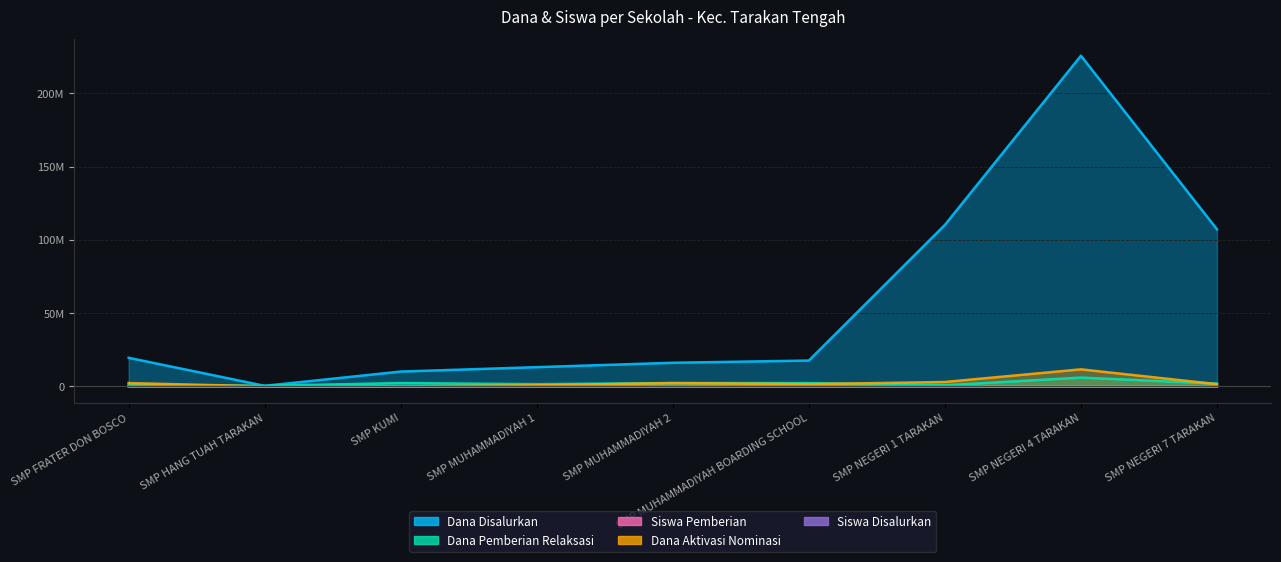

What value does the Dana Pemberian Relaksasi series have at SMP FRATER DON BOSCO, to the nearest 10?

1125000